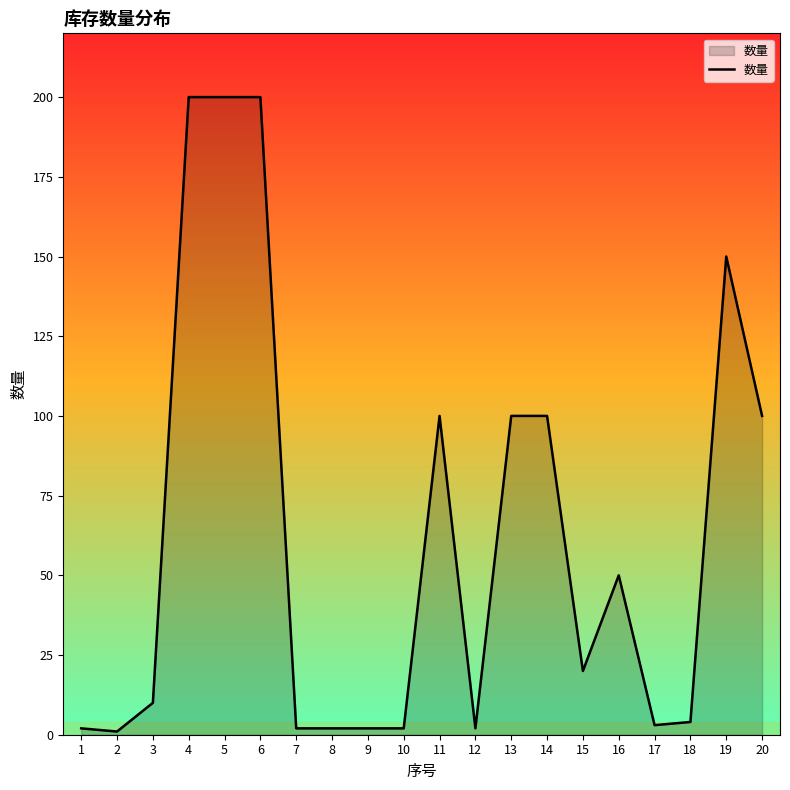

What is the difference between the maximum and minimum values?

199